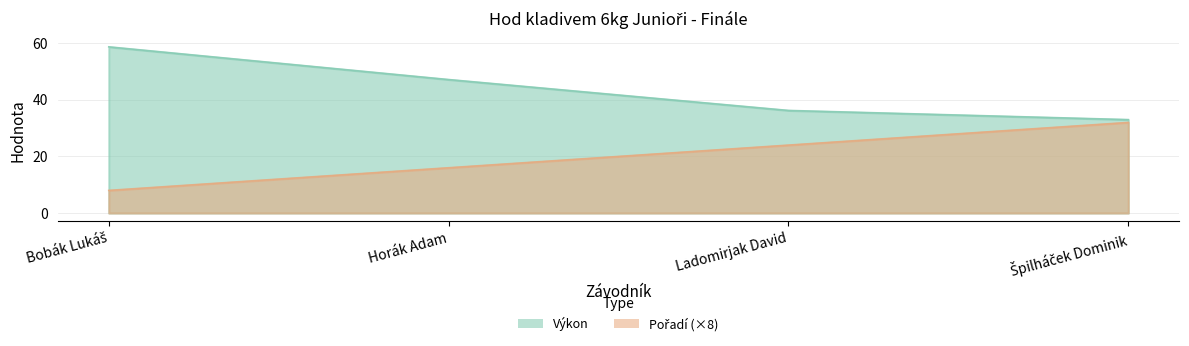

Where does the Výkon series first go above 47?

Bobák Lukáš